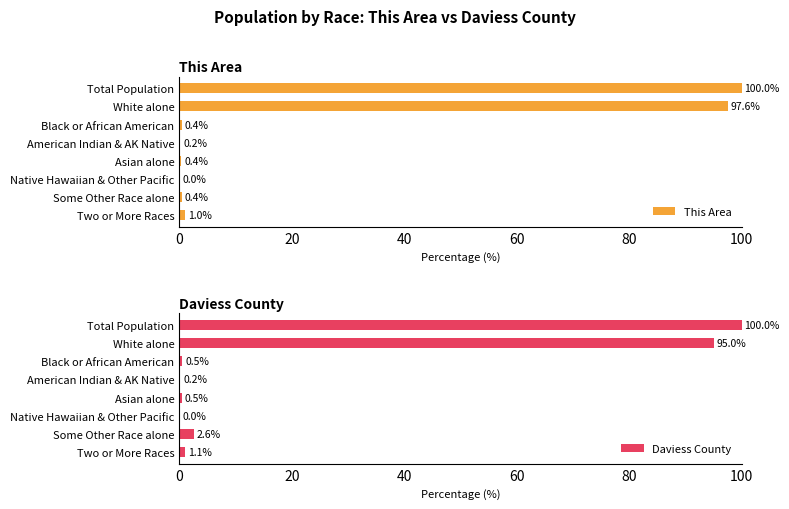

What are all the series names shown in the legend?

This Area, Daviess County